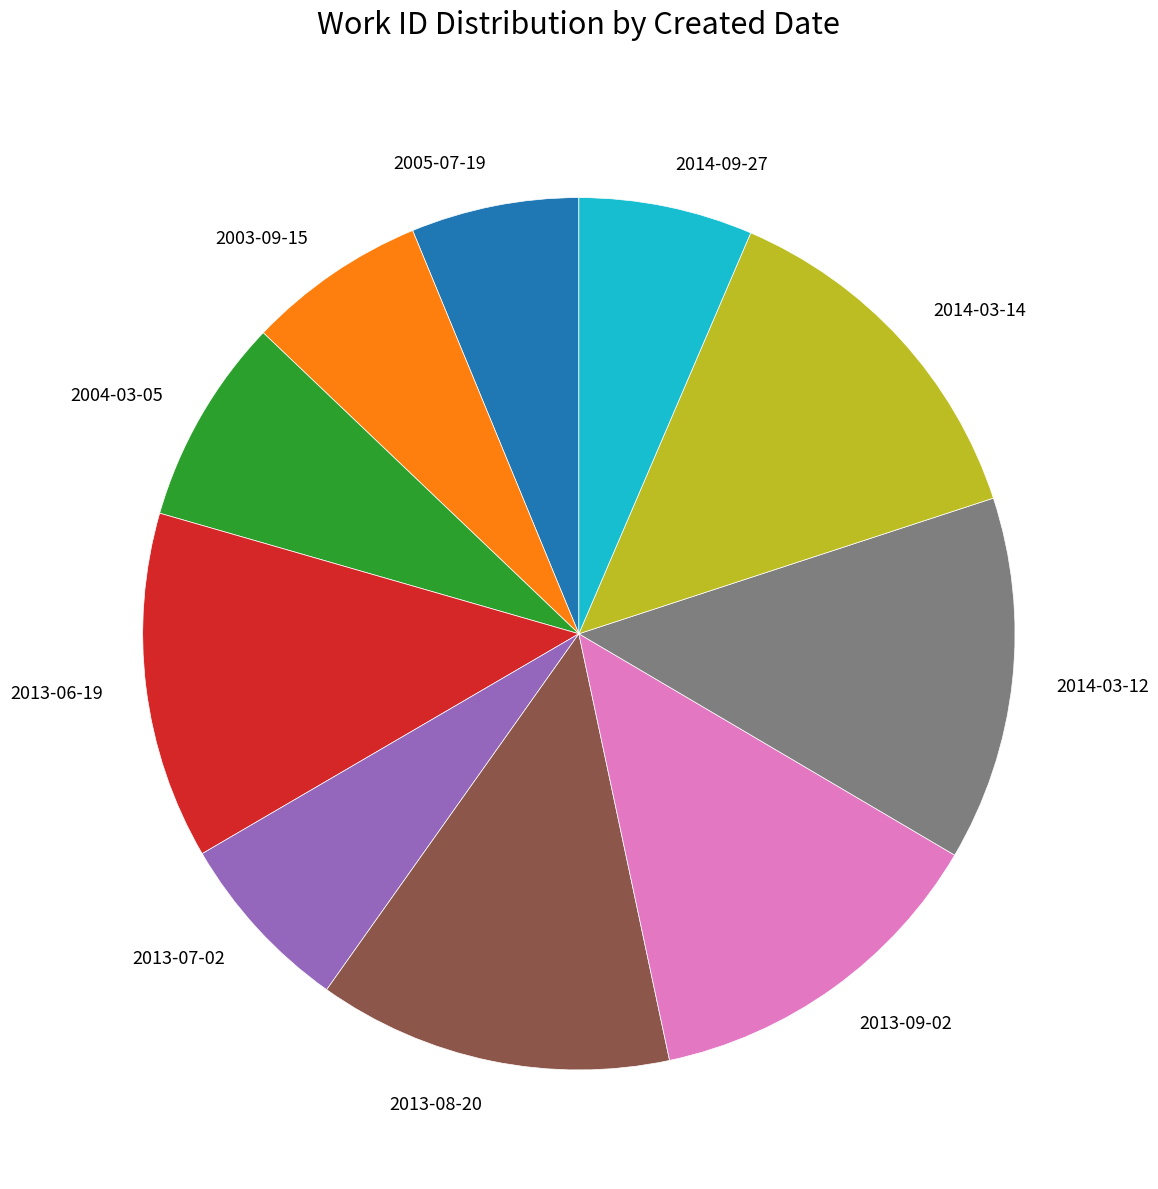

Which has a higher value, 2013-06-19 or 2013-07-02?

2013-06-19